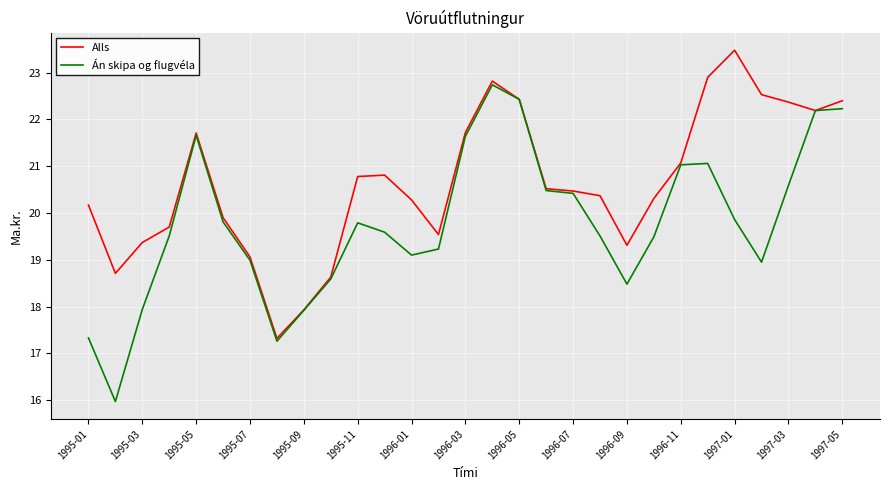

List the series in order of their peak value, lowest first.

Án skipa og flugvéla, Alls